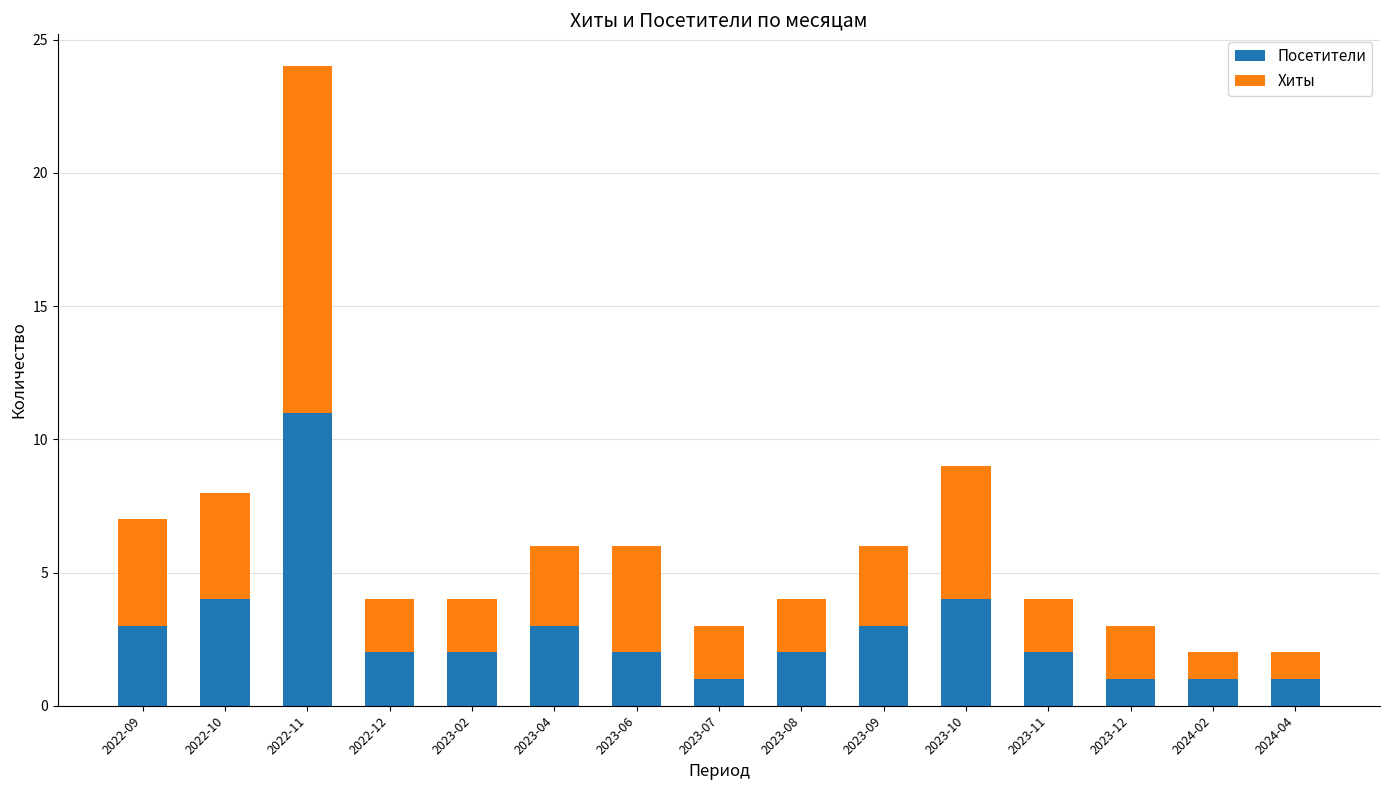

Is it true that Посетители equals 0 at 2024-04?

False